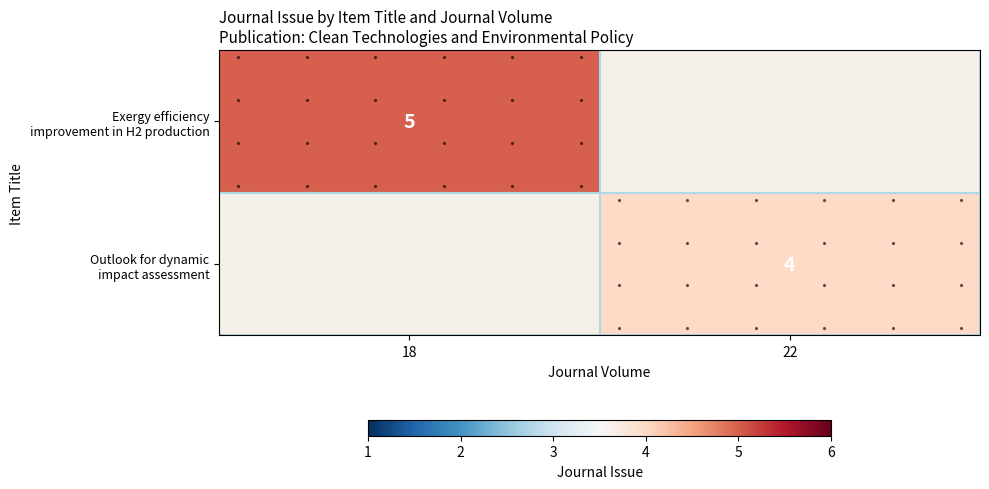

What is the total value across all series at 22?

4